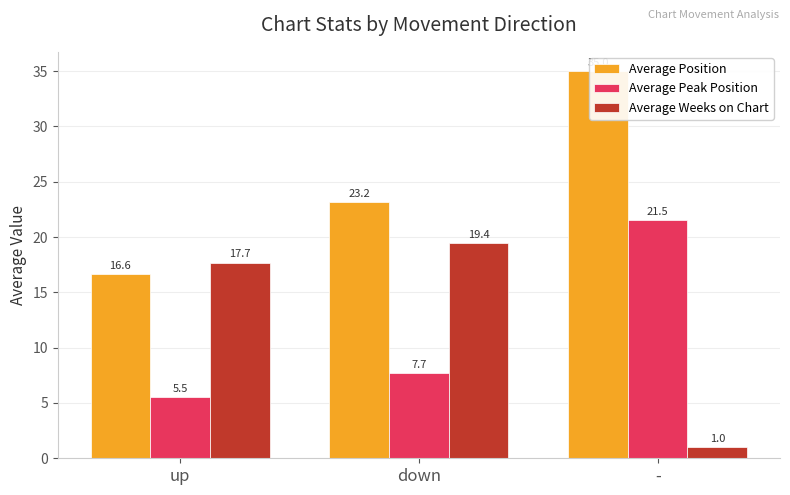

At which category does the chart reach its minimum across all series?

-